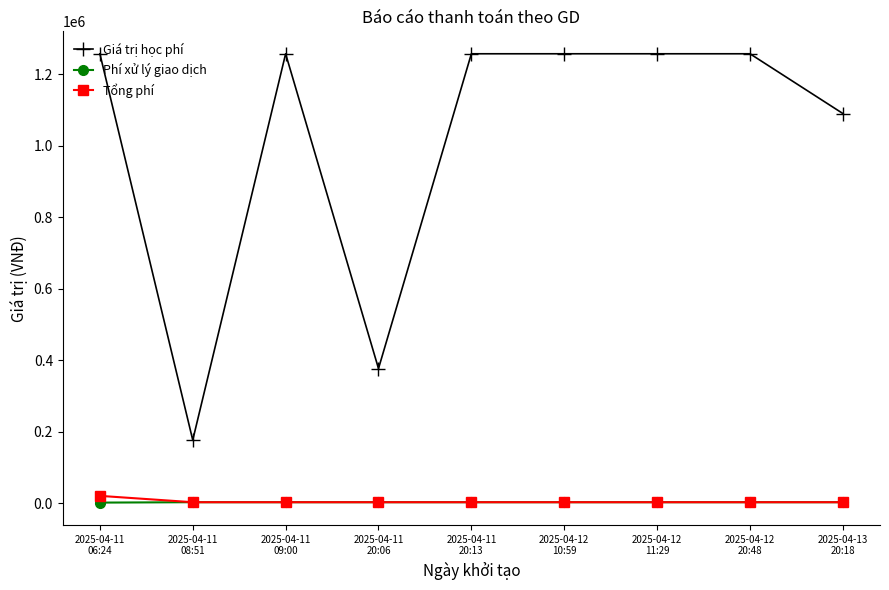

What is the label of the 8th point from the left?

2025-04-12
20:48